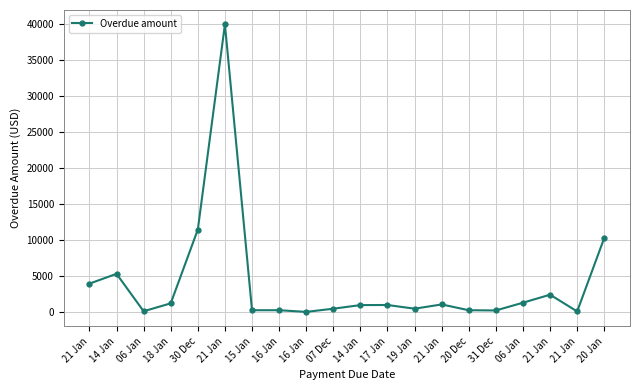

Reading left to right, extract all data points from this chart.

3979	5342	140	1242	11490	39997	285	285	54	495	998	1010	498	1088	284	252	1330	2444	116	10325